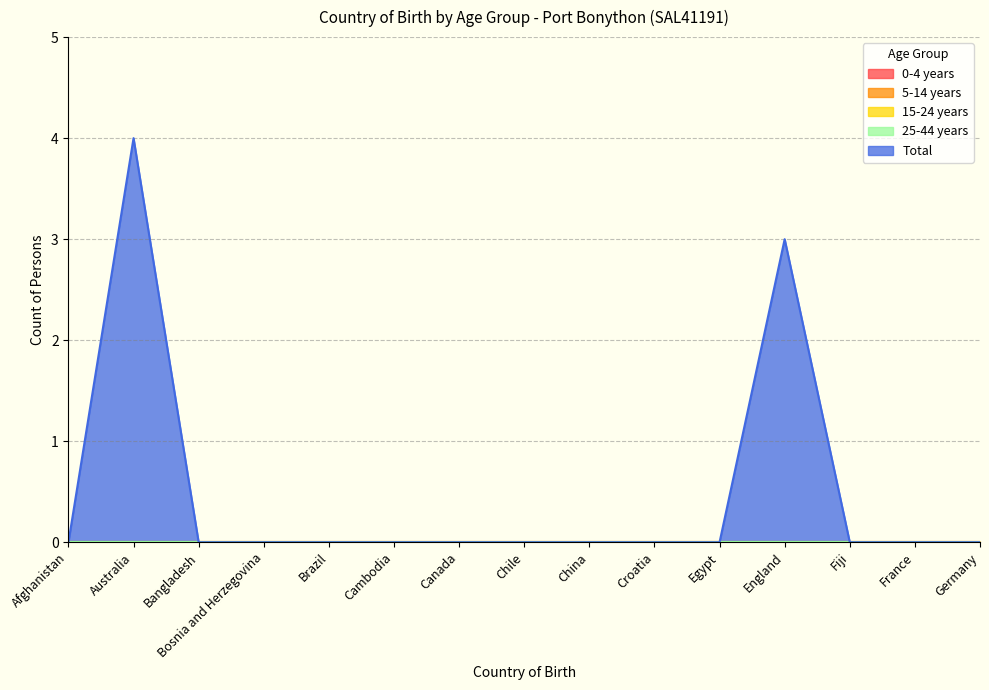

Between Bosnia and Herzegovina and France, which series saw the biggest shift?

0-4 years